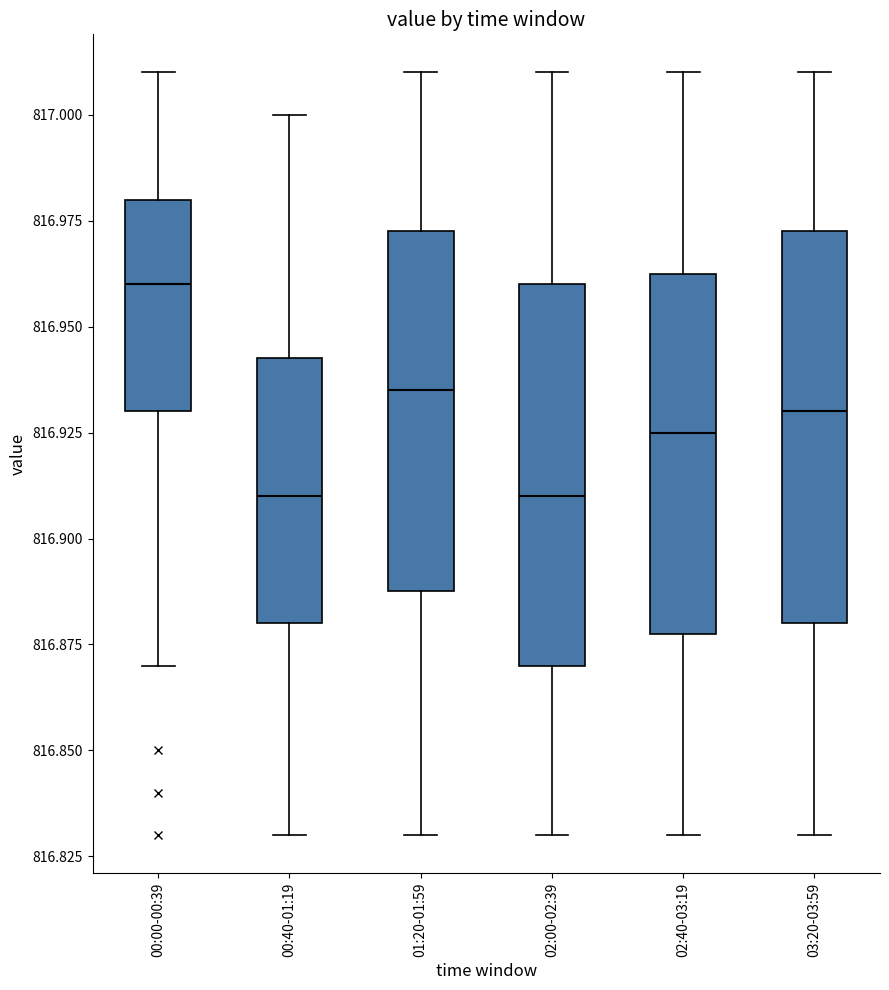

Where is the upper edge of the box for 00:00-00:39 on the y-axis? The values are not printed on the chart, so give them approximately, as read against the axis.

816.980